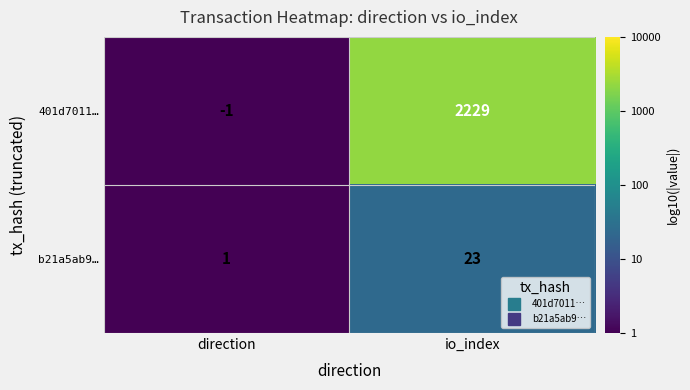

At which category is the sum across all series the highest?

io_index